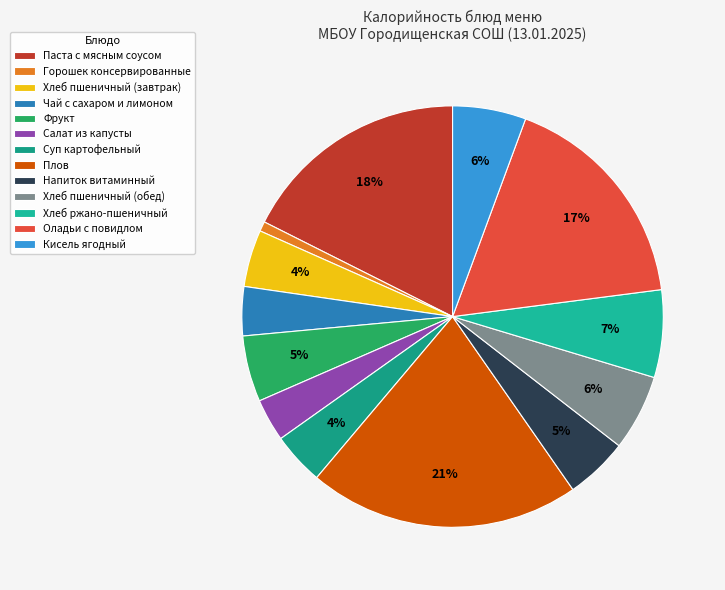

How many segments does this pie chart have?

13